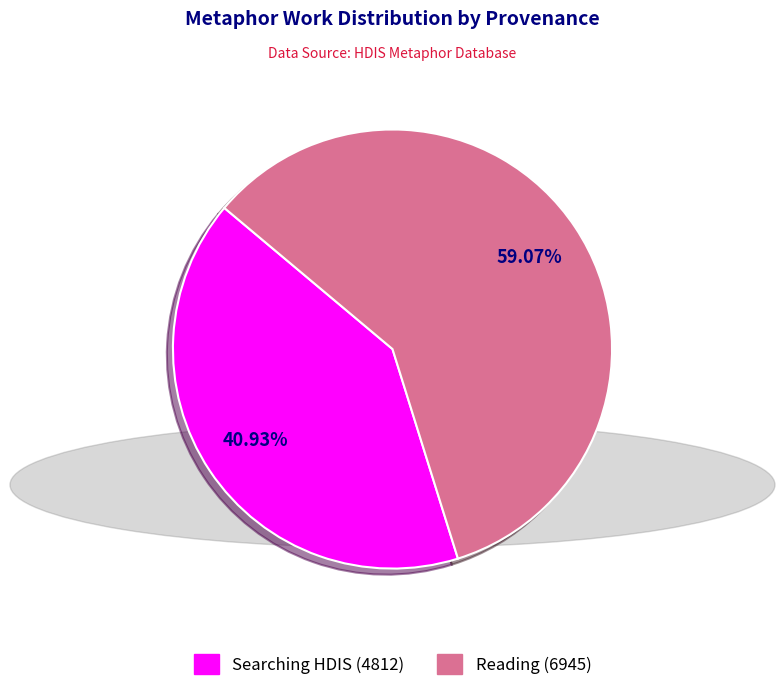

Combined, do Reading (6945) and Searching HDIS (4812) account for over 50%?

Yes